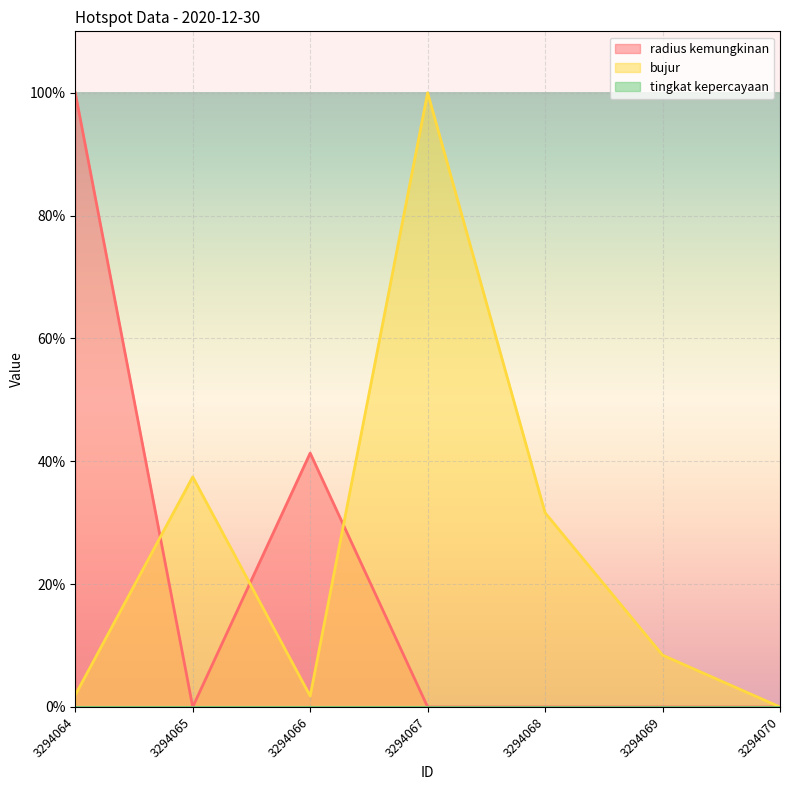

Reading left to right, transcribe all the data shown in this chart.

radius kemungkinan: 100.0	0.0	41.3	0.0	0.0	0.0	0.0
bujur: 2.0	37.5	1.8	100.0	31.6	8.4	0.0